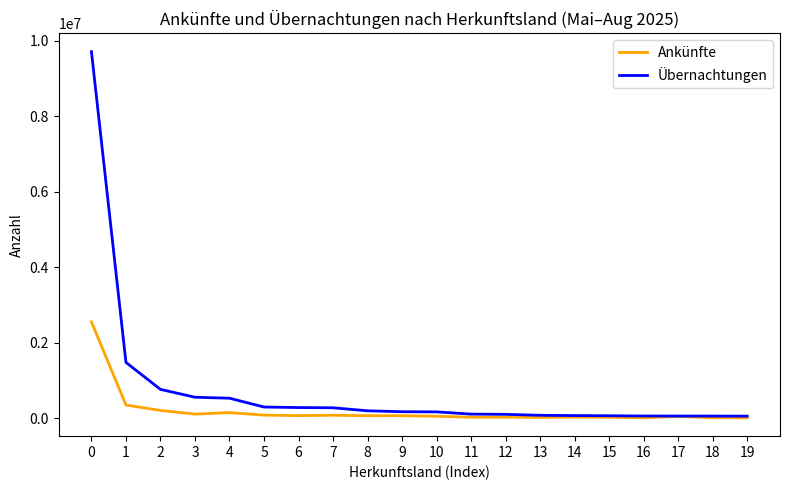

What is the maximum value shown in the chart?

9709401